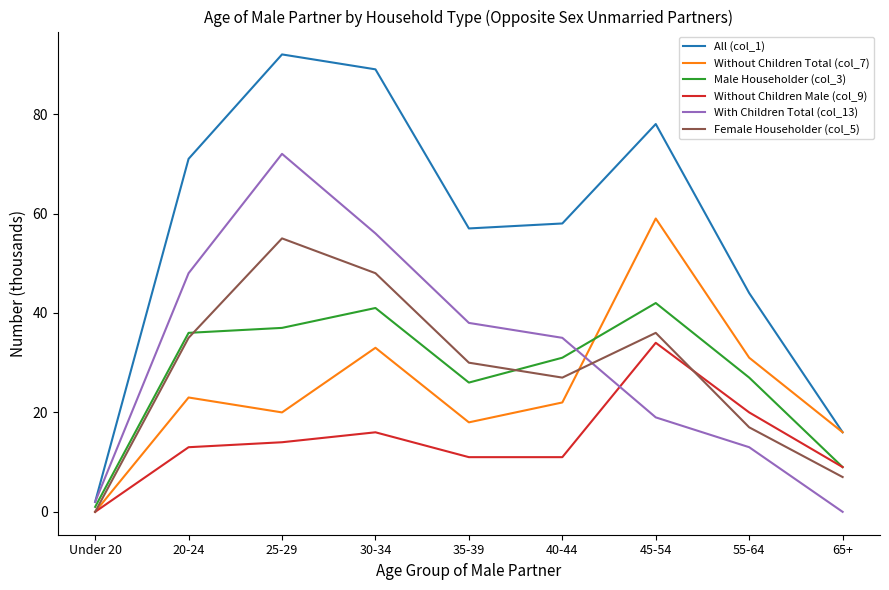

Where is Female Householder (col_5) nearest to the value 27?

40-44